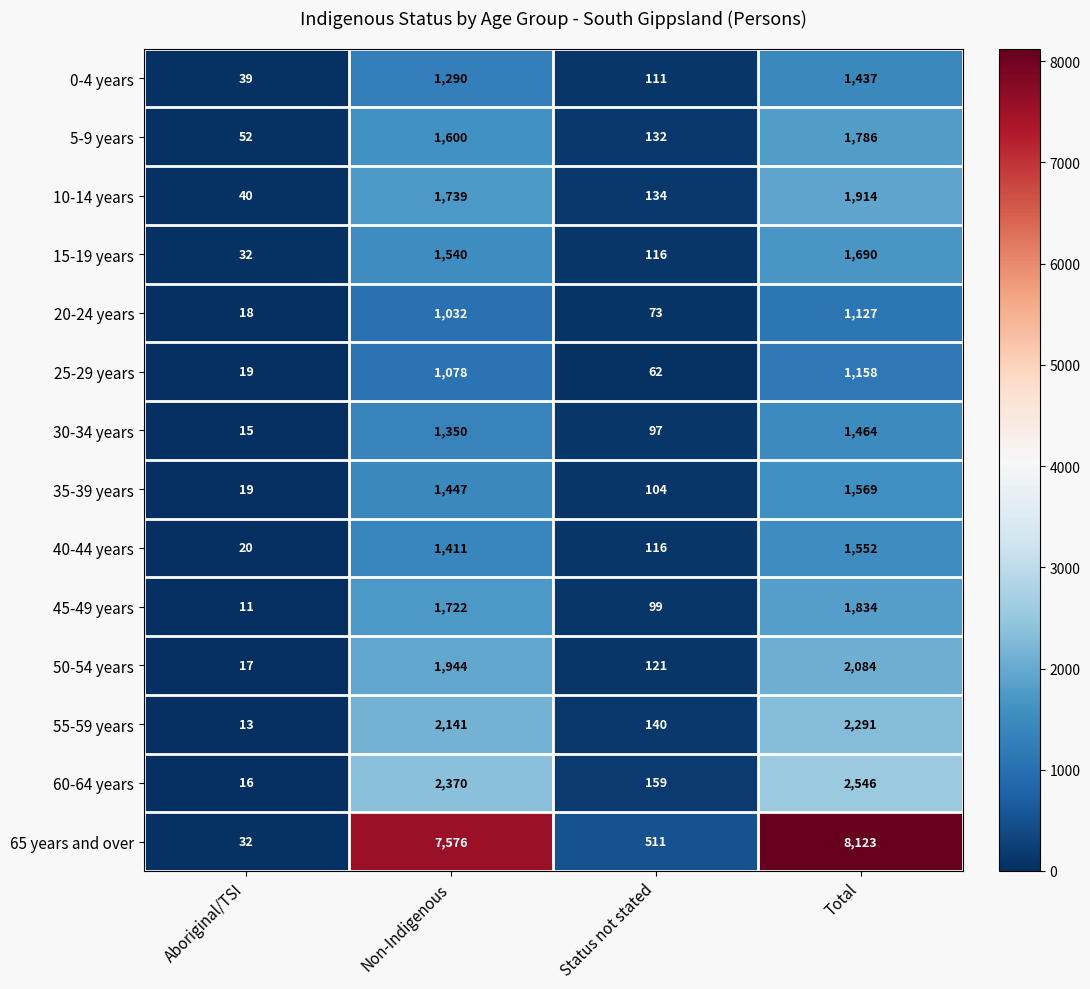

What is the difference between the highest and lowest values at Status not stated?

449